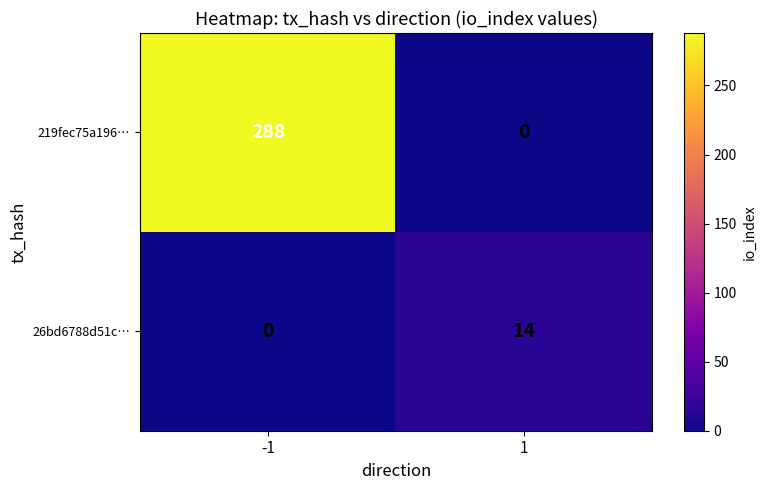

Which series has the widest spread of values?

219fec75a196…